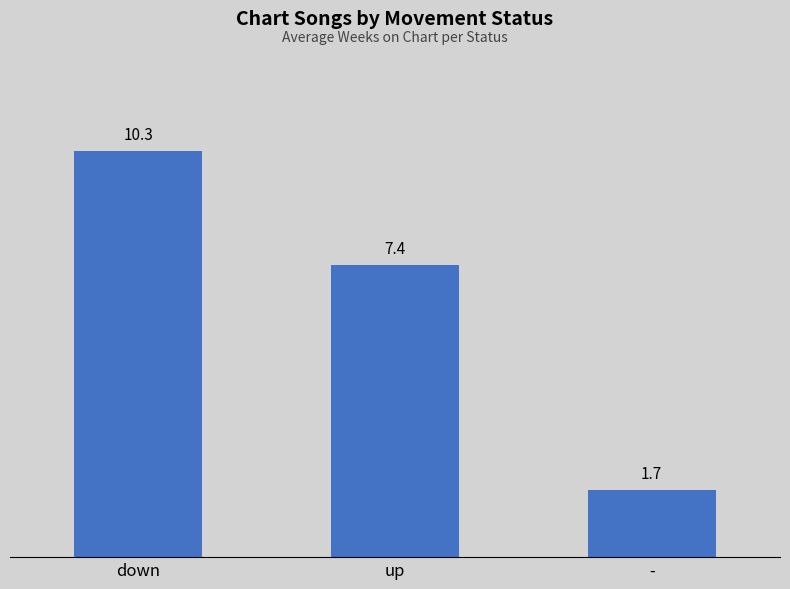

What is the difference between the values at up and down?

2.9